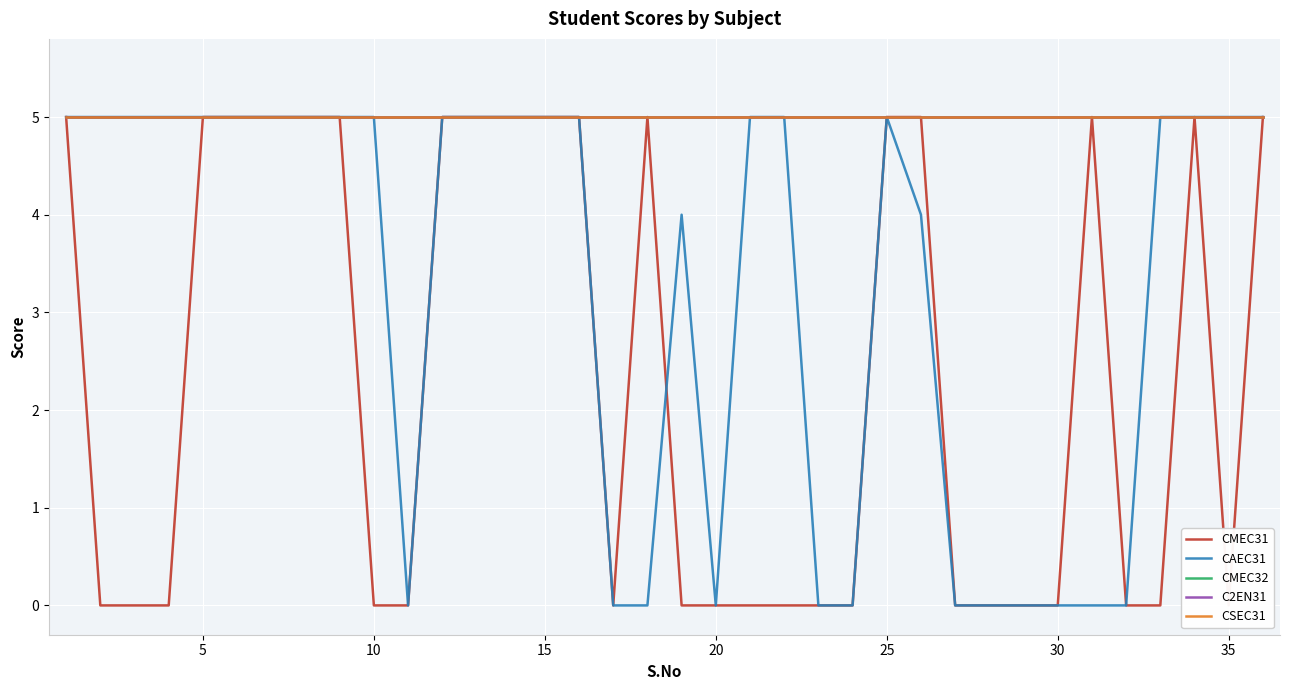

At how many categories does at least one series exceed 0?

36